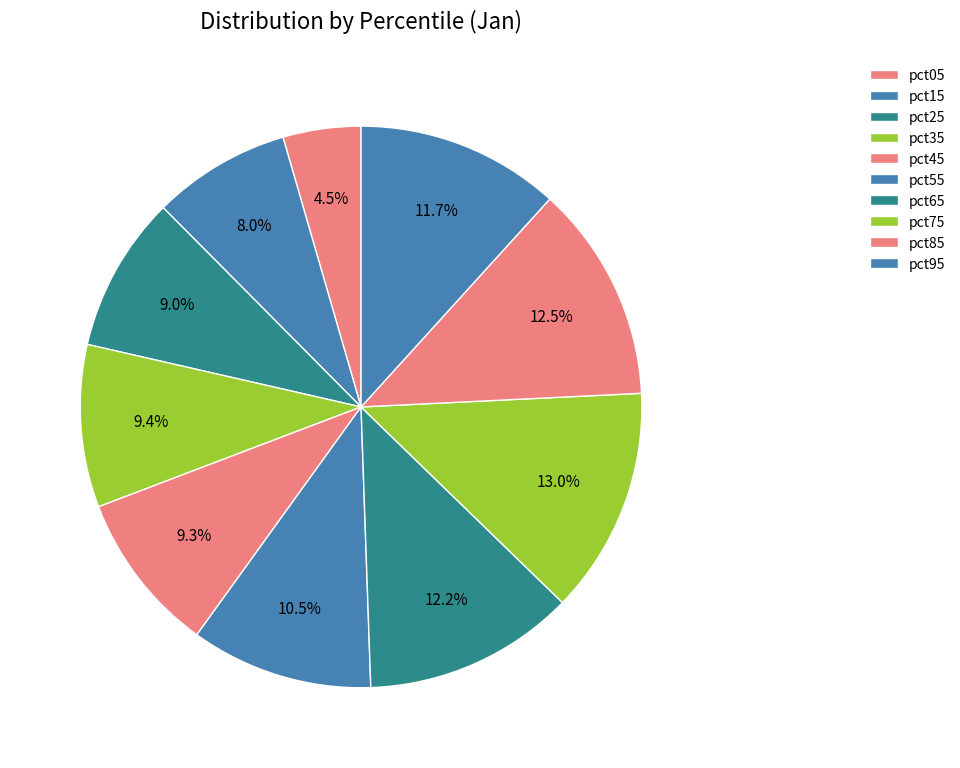

How many slices are in this pie chart?

10